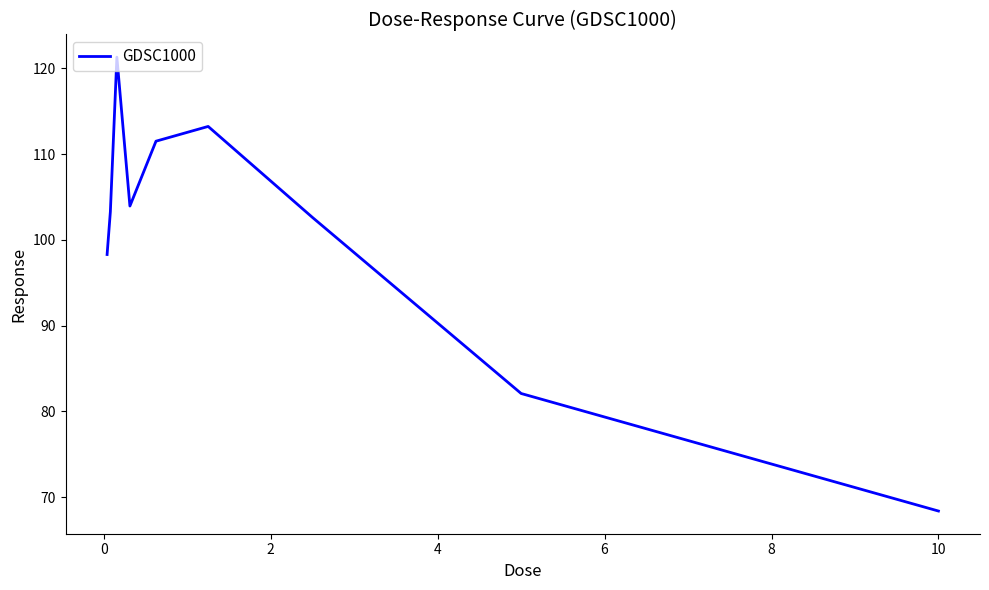

What is the maximum value shown in the chart?

121.3